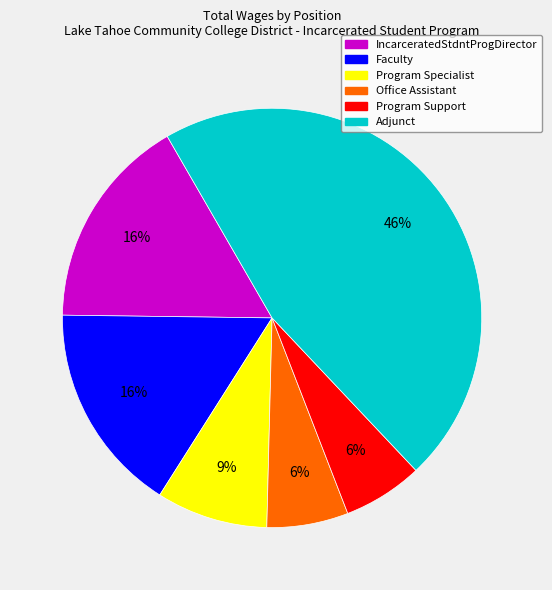

True or false: Program Specialist accounts for 16% of the total.

False